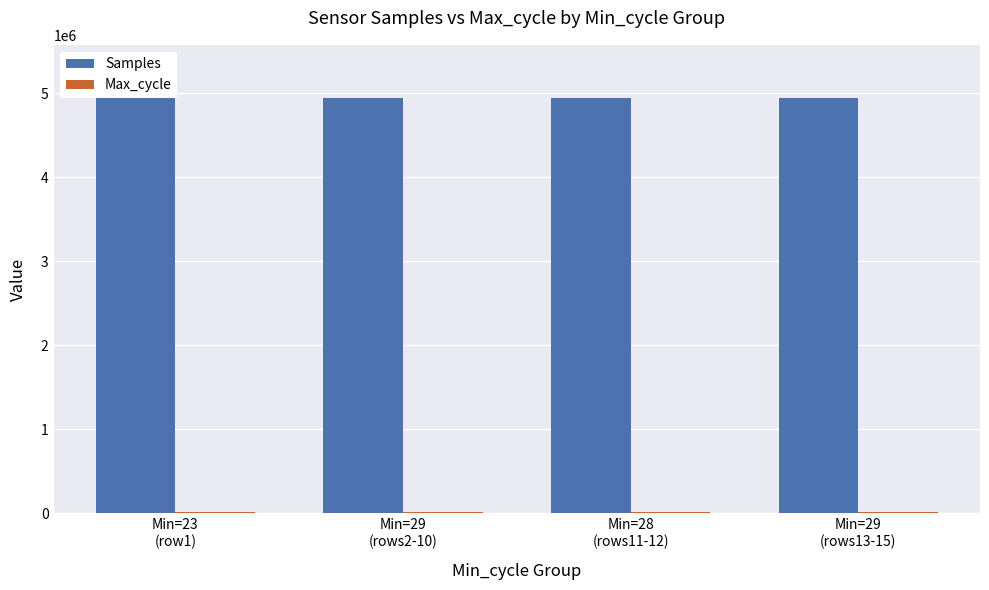

Rank the series by their average value, from lowest to highest.

Max_cycle, Samples